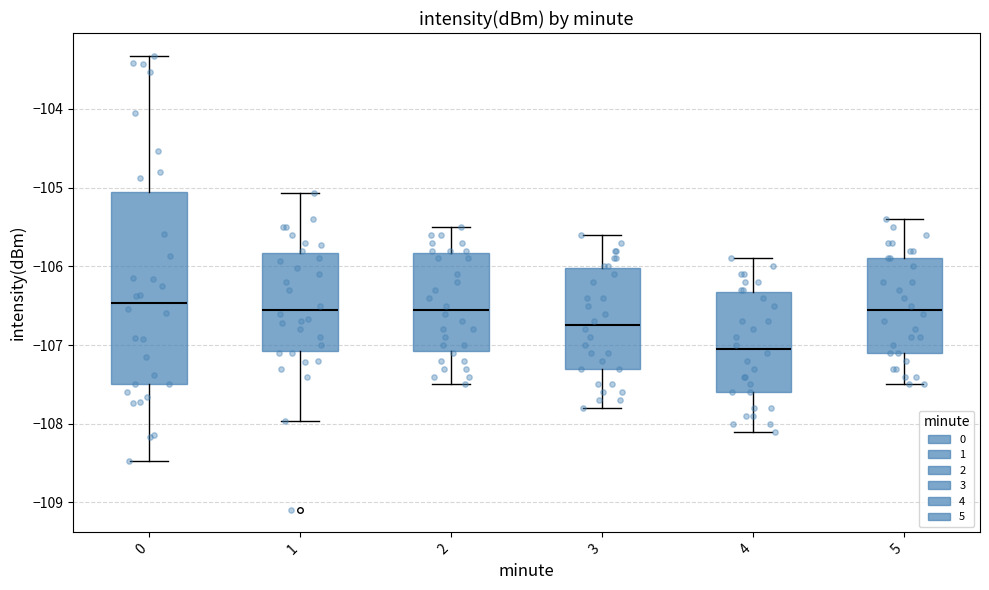

Reading left to right, read every box against the y-axis: the position of its median line, the range the box covers, and the ends of its whiskers. The values are not printed on the chart, so give them approximately, as read against the axis.

0: median -106.5, box -107.5 to -105.1, whiskers -108.5 to -103.3
1: median -106.6, box -107.1 to -105.8, whiskers -108.0 to -105.1
2: median -106.5, box -107.1 to -105.8, whiskers -107.5 to -105.5
3: median -106.7, box -107.3 to -106.0, whiskers -107.8 to -105.6
4: median -107.0, box -107.6 to -106.3, whiskers -108.1 to -105.9
5: median -106.5, box -107.1 to -105.9, whiskers -107.5 to -105.4